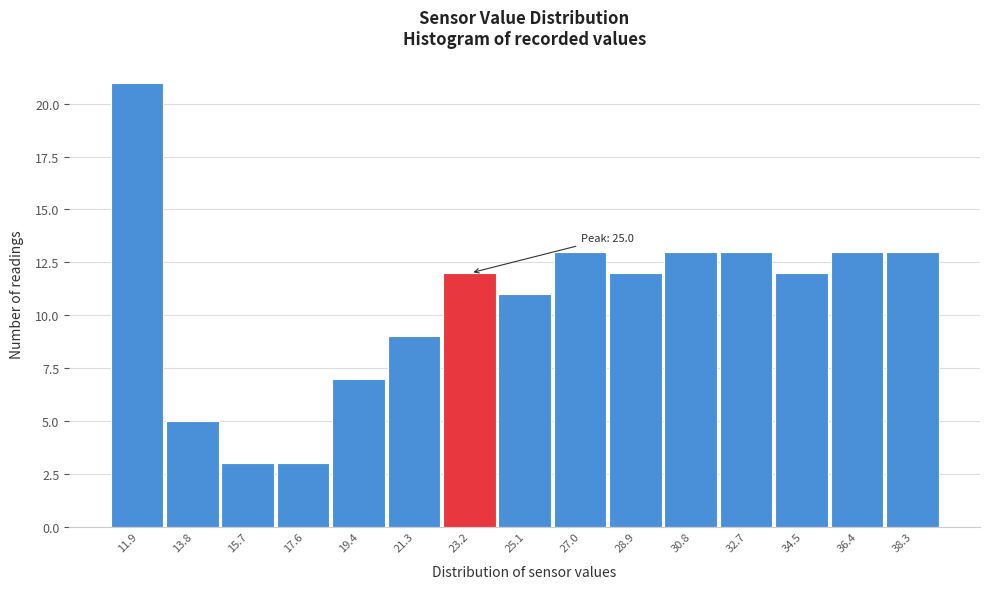

Reading right to left, list all the values displayed in this chart.

38.3=13	36.4=13	34.5=12	32.7=13	30.8=13	28.9=12	27.0=13	25.1=11	23.2=12	21.3=9	19.4=7	17.6=3	15.7=3	13.8=5	11.9=21